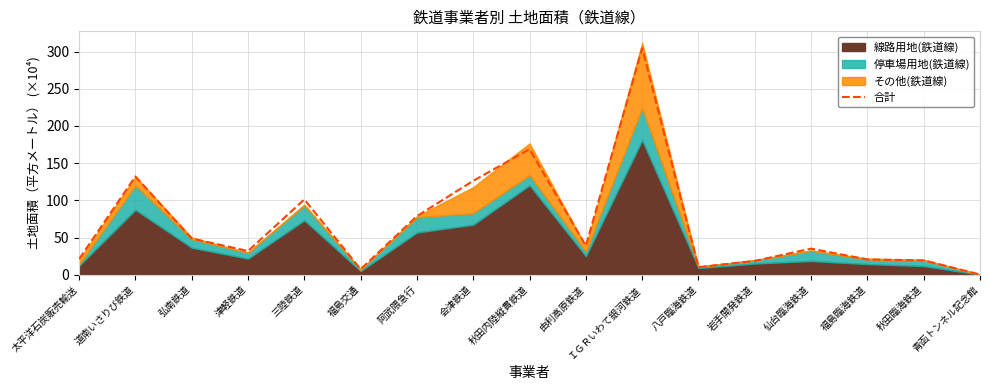

What is the label of the 12th point from the right?

福島交通